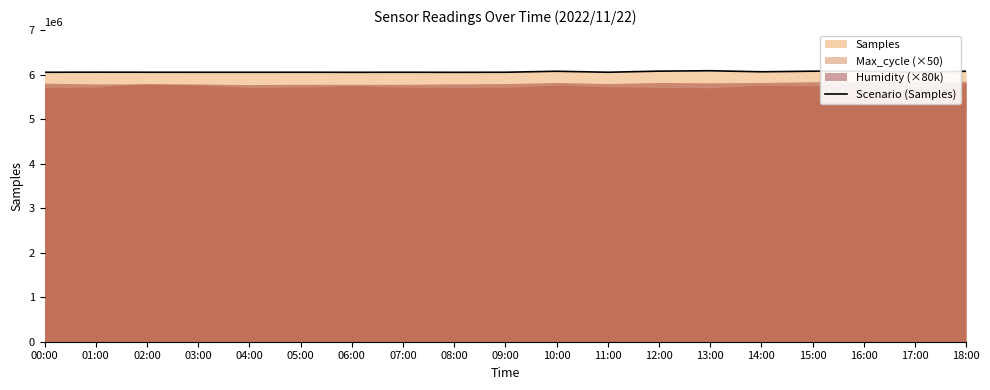

How many points are higher than both their immediate neighbors (excluding endpoints)?

6